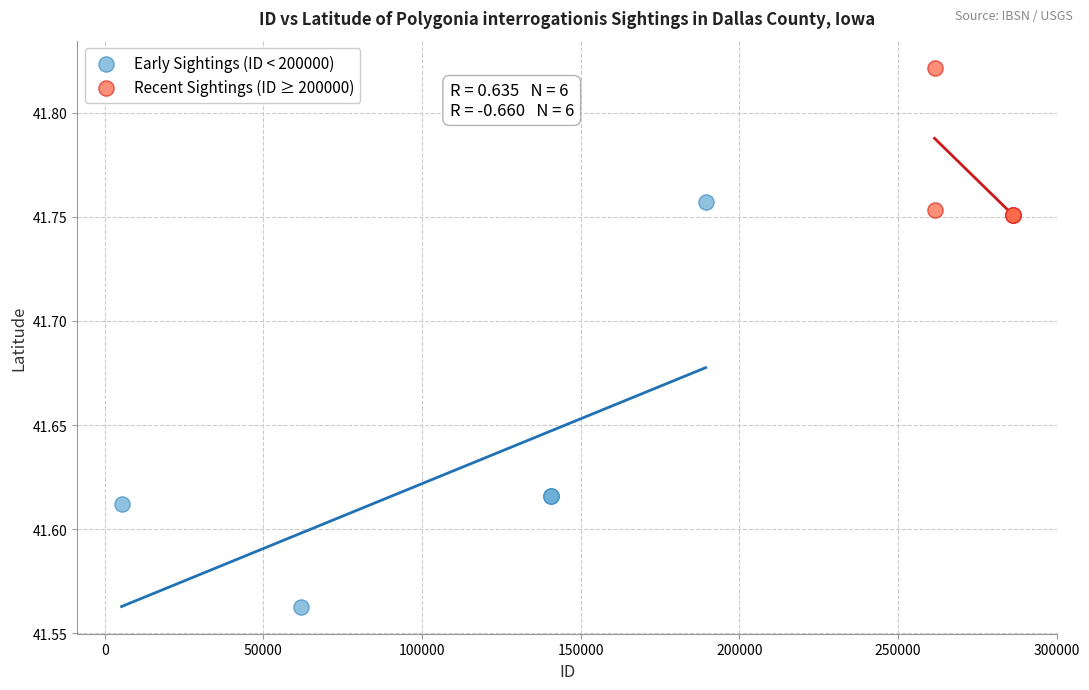

Which series contains the lowest Y value?

Early Sightings (ID < 200000)